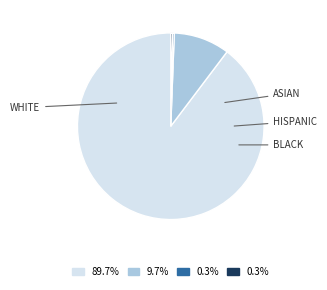

Is there any slice that represents more than half of the pie?

Yes